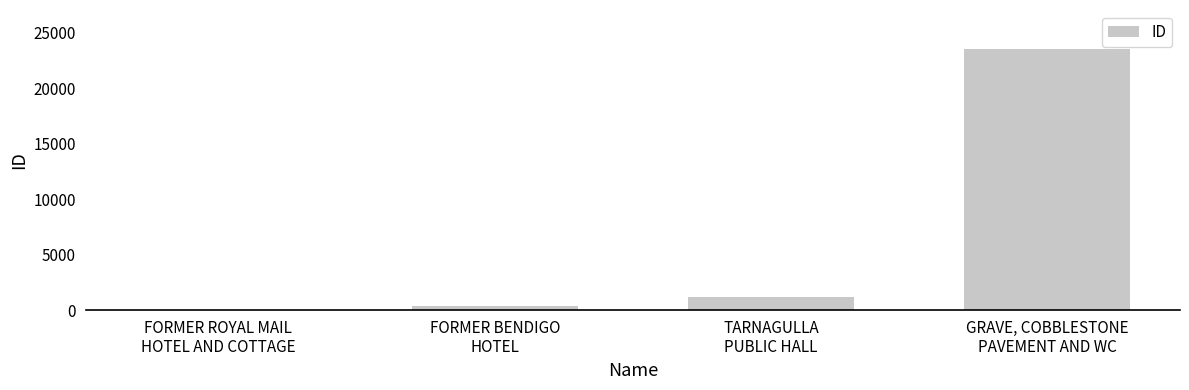

What is the maximum value shown in the chart?

23542